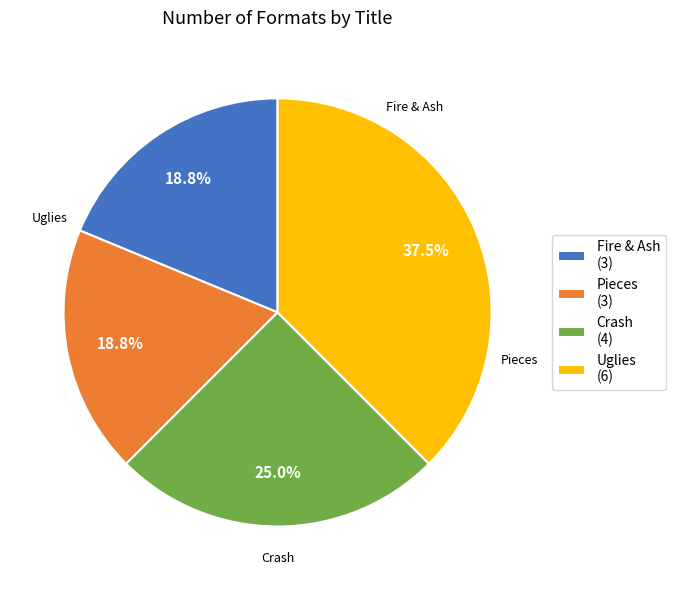

Is the sum of Fire & Ash (3) and Uglies (6) greater than half?

Yes